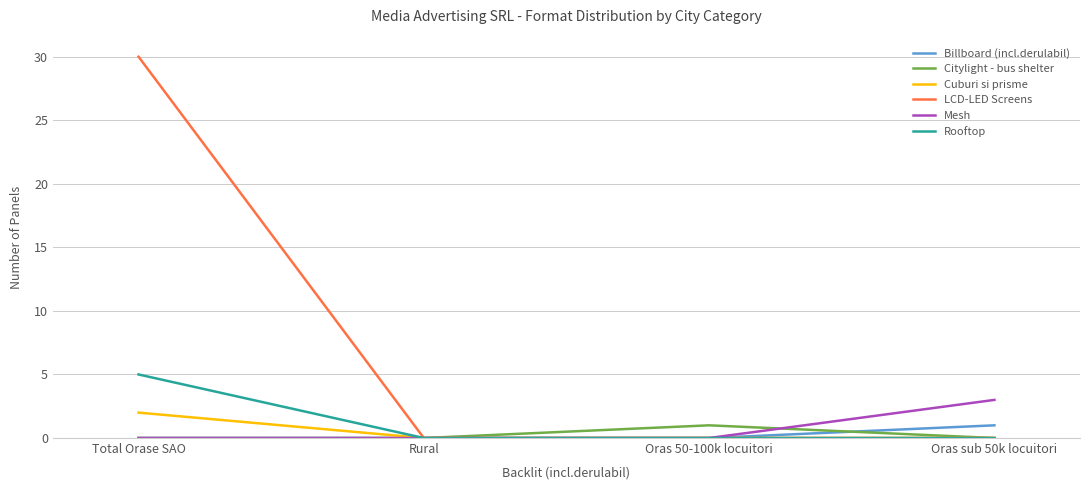

What is the total value across all series at Total Orase SAO?

37